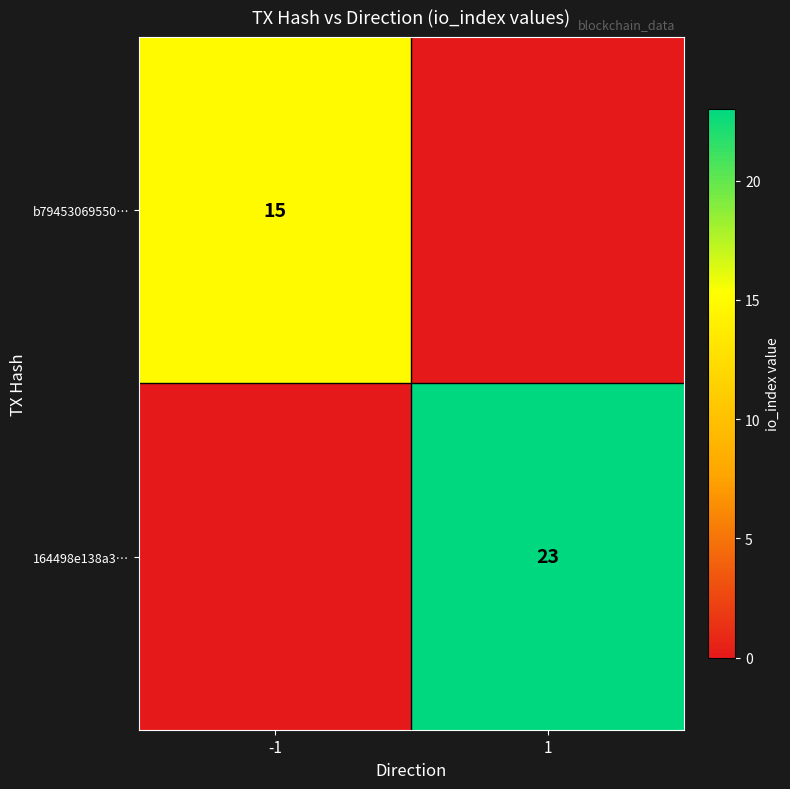

What is the total value across all series at 1?

23